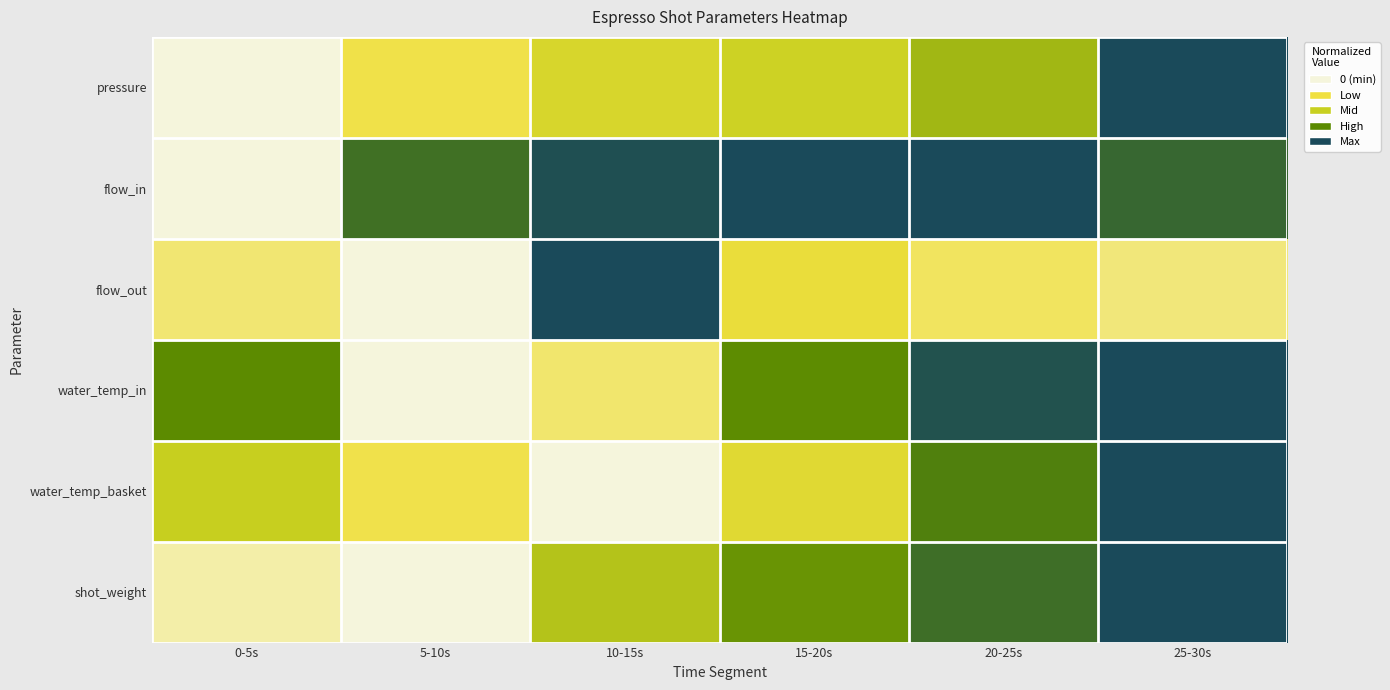

Reading left to right, transcribe all the data shown in this chart.

pressure: 0-5s=0.0	5-10s=0.2	10-15s=0.4	15-20s=0.5	20-25s=0.6	25-30s=1.0
flow_in: 0-5s=0.0	5-10s=0.9	10-15s=1.0	15-20s=1.0	20-25s=1.0	25-30s=0.9
flow_out: 0-5s=0.2	5-10s=0.0	10-15s=1.0	15-20s=0.3	20-25s=0.2	25-30s=0.2
water_temp_in: 0-5s=0.7	5-10s=0.0	10-15s=0.2	15-20s=0.7	20-25s=1.0	25-30s=1.0
water_temp_basket: 0-5s=0.5	5-10s=0.2	10-15s=0.0	15-20s=0.3	20-25s=0.8	25-30s=1.0
shot_weight: 0-5s=0.1	5-10s=0.0	10-15s=0.5	15-20s=0.7	20-25s=0.9	25-30s=1.0